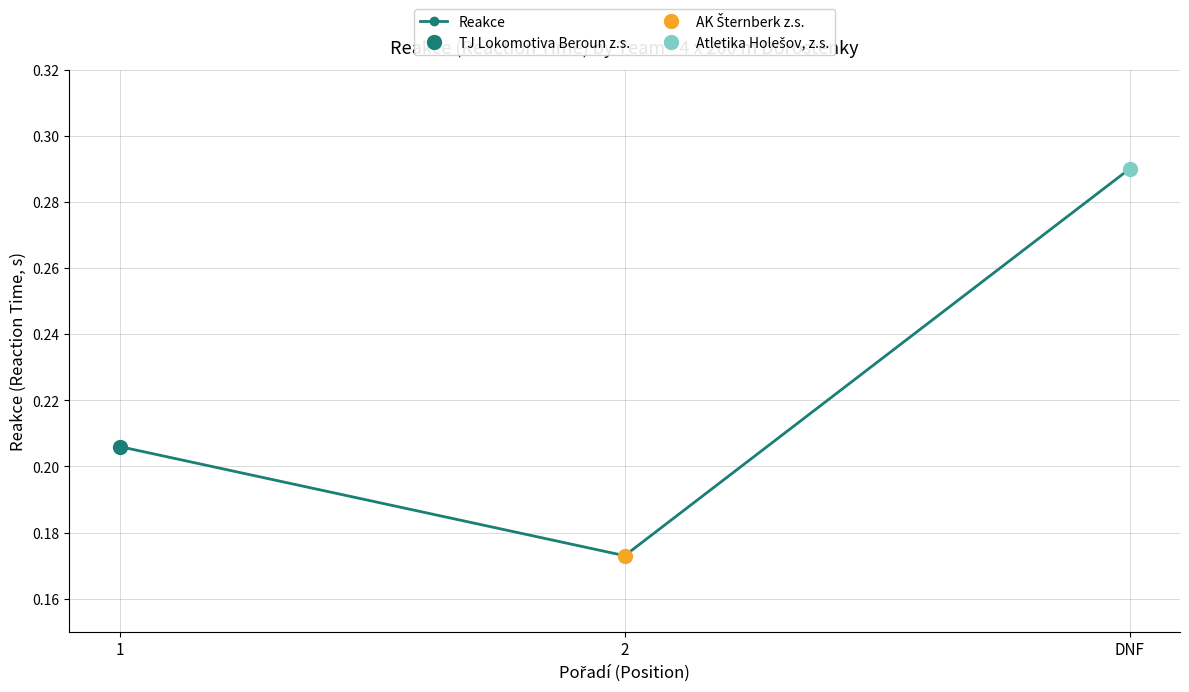

What is the maximum value shown in the chart?

0.3